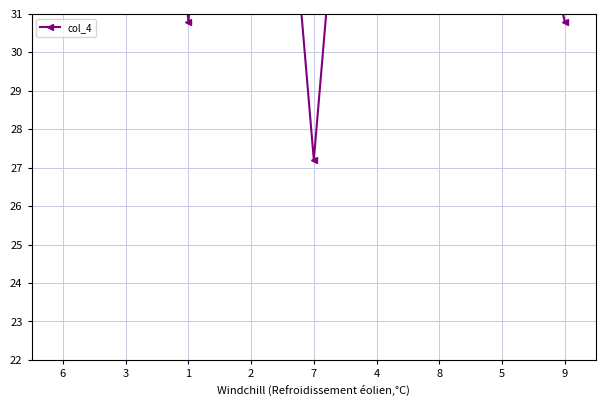

Reading left to right, what are all the values shown in this chart?

43.0	50.0	30.8	46.5	27.2	46.5	43.0	37.8	30.8